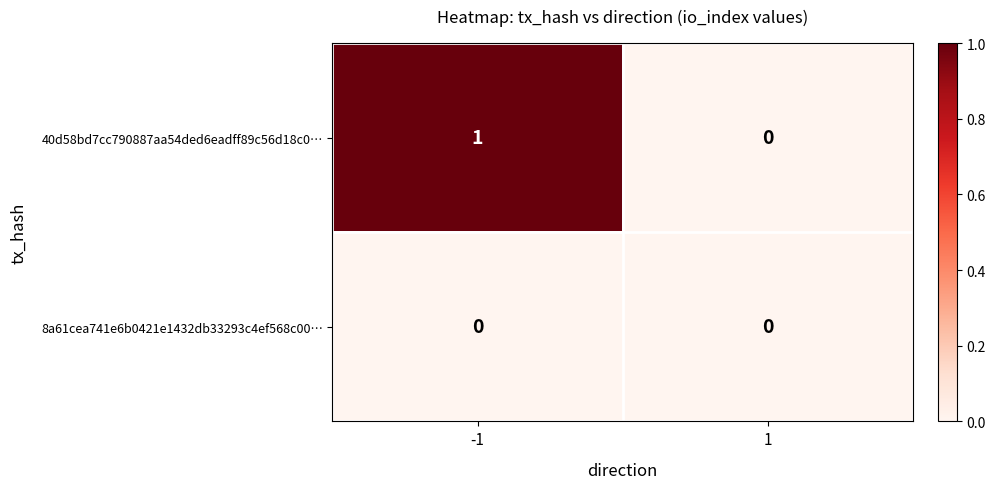

List the series in order of their overall mean, highest first.

40d58bd7cc790887aa54ded6eadff89c56d18c0…, 8a61cea741e6b0421e1432db33293c4ef568c00…